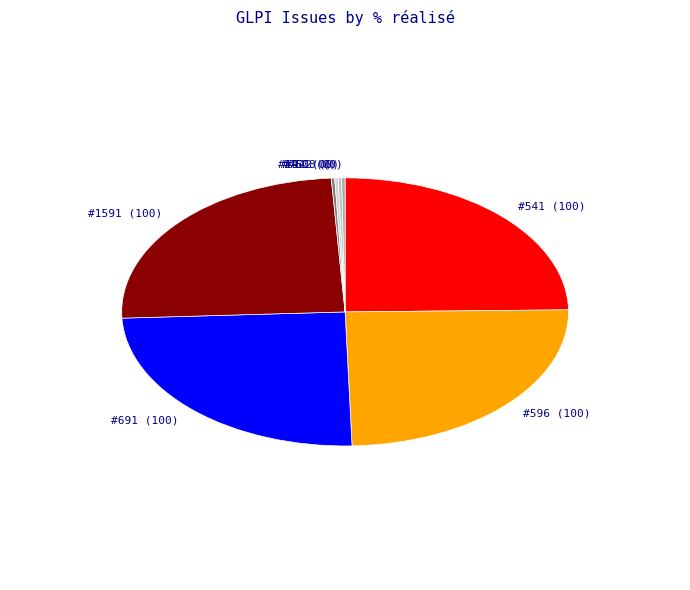

Is there a majority slice in this chart?

No